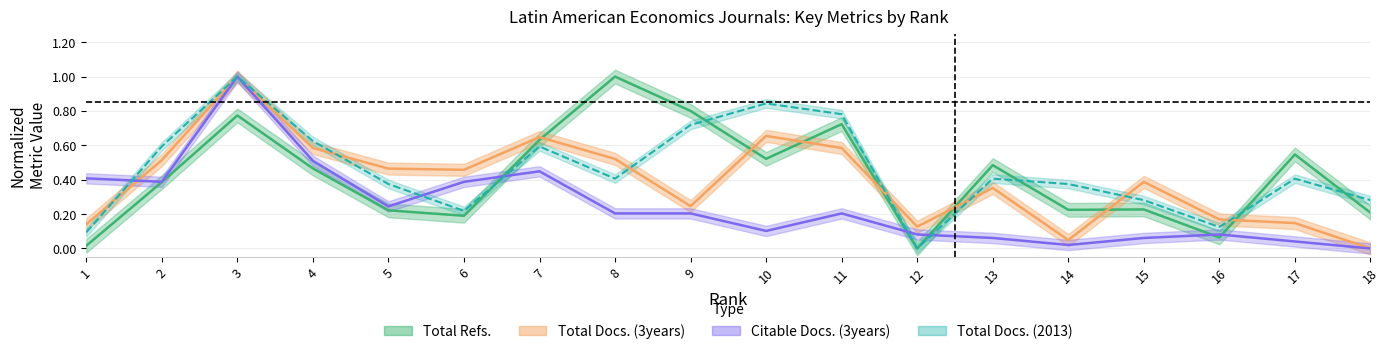

The Citable Docs. (3years) series shows 0.4 at 2. True or false?

True